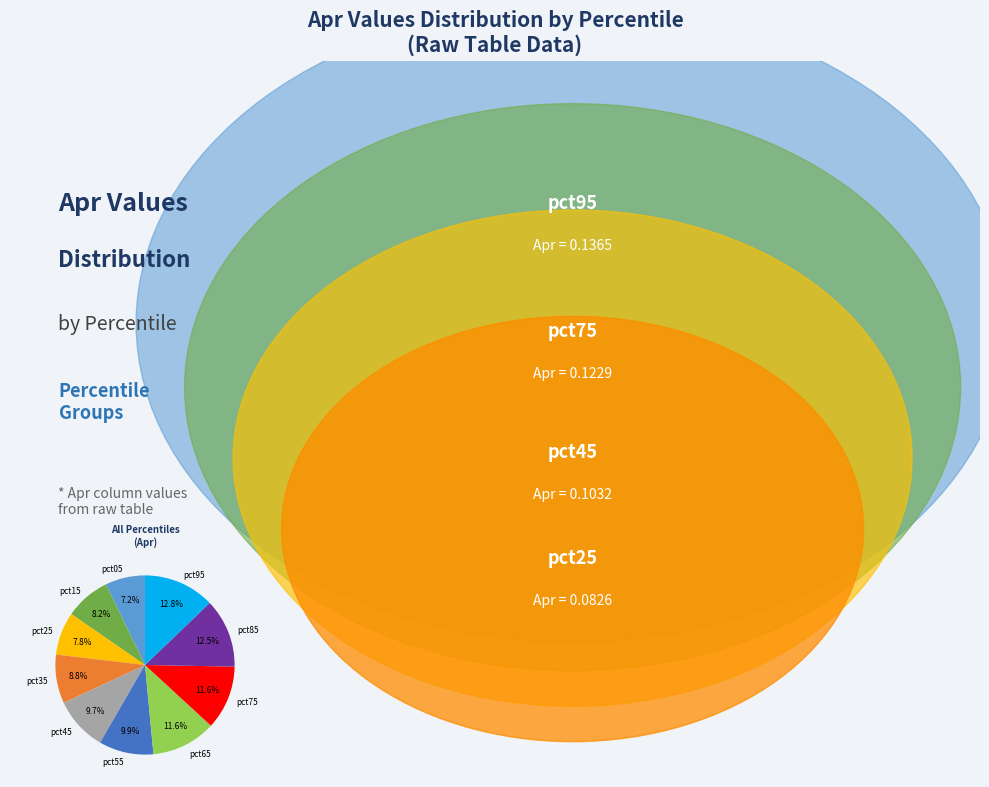

What is the smallest slice in the pie chart?

pct05